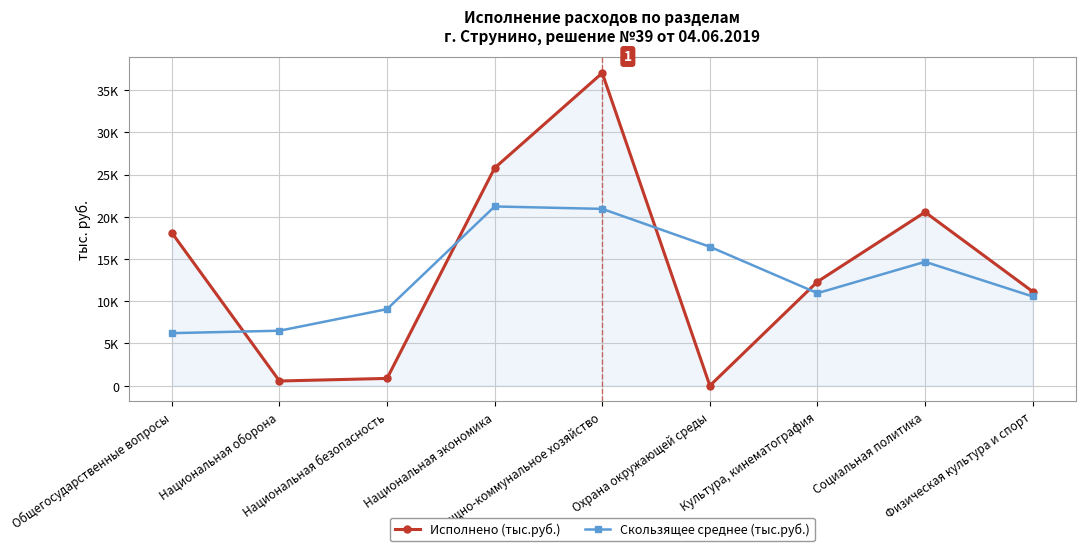

Reading right to left, list all the values displayed in this chart.

Исполнено (тыс.руб.): 11141.0	20545.0	12314.1	0.0	37018.5	25776.4	860.9	555.1	18104.4
Скользящее среднее (тыс.руб.): 10562.0	14666.7	10953.0	16444.2	20931.6	21218.6	9064.1	6506.8	6219.8